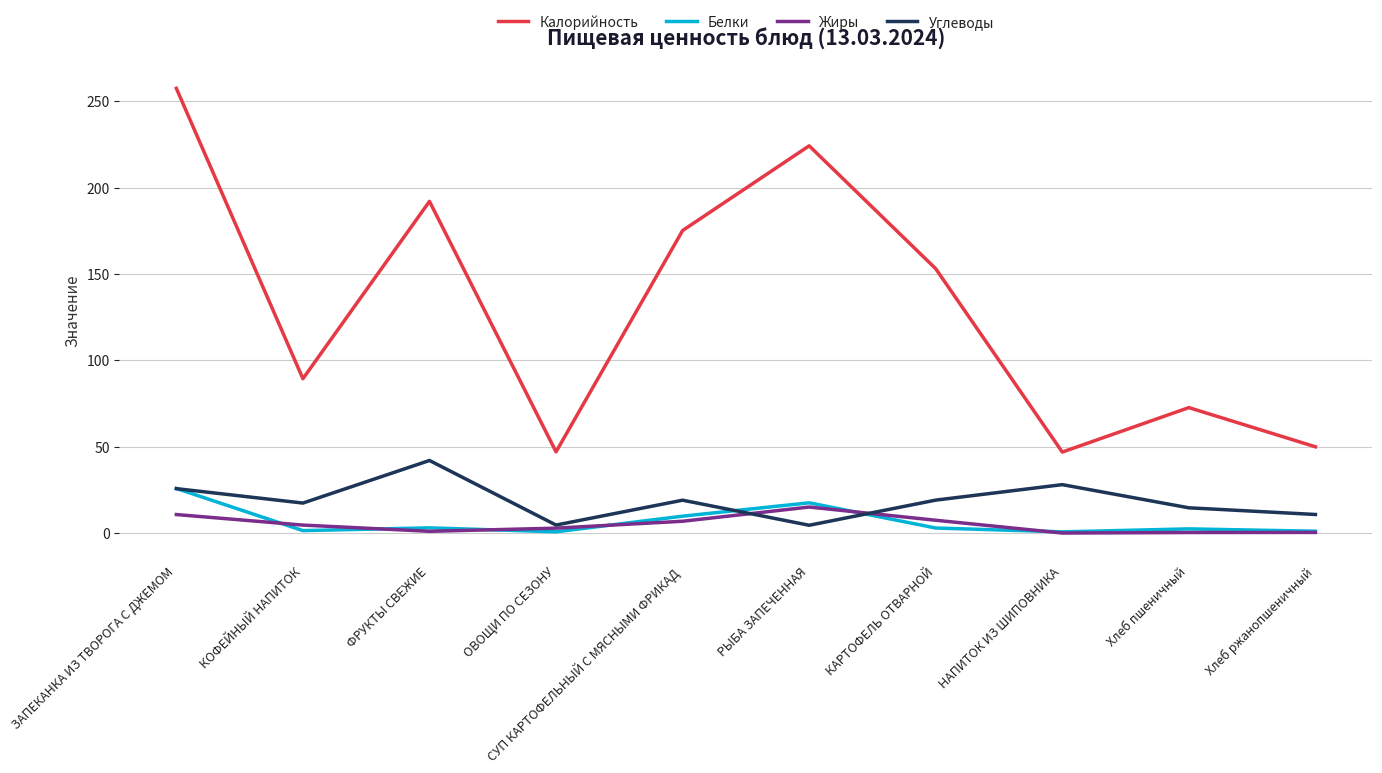

Which series has the largest total across all categories?

Калорийность